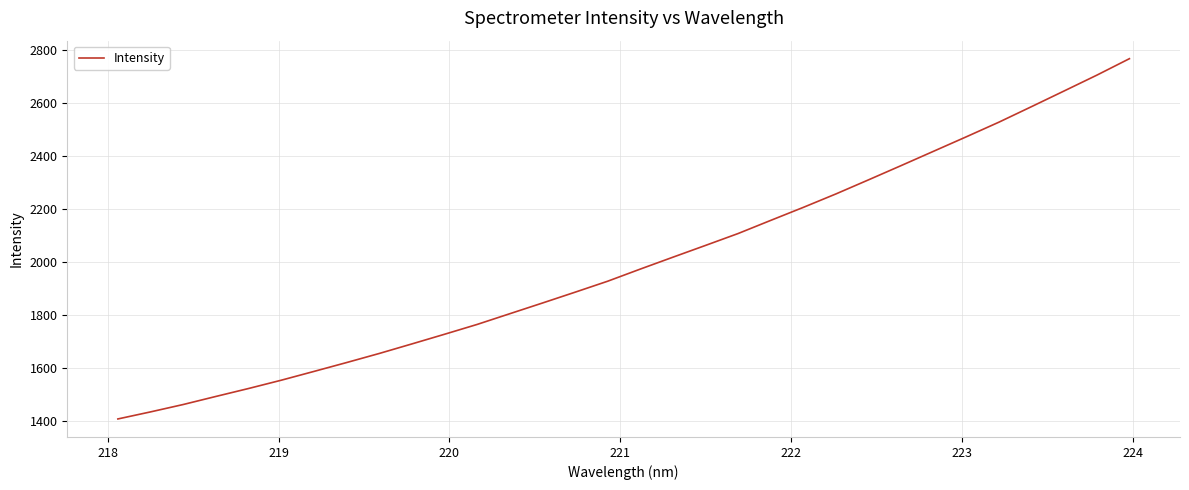

What is the maximum value shown in the chart?

2768.4